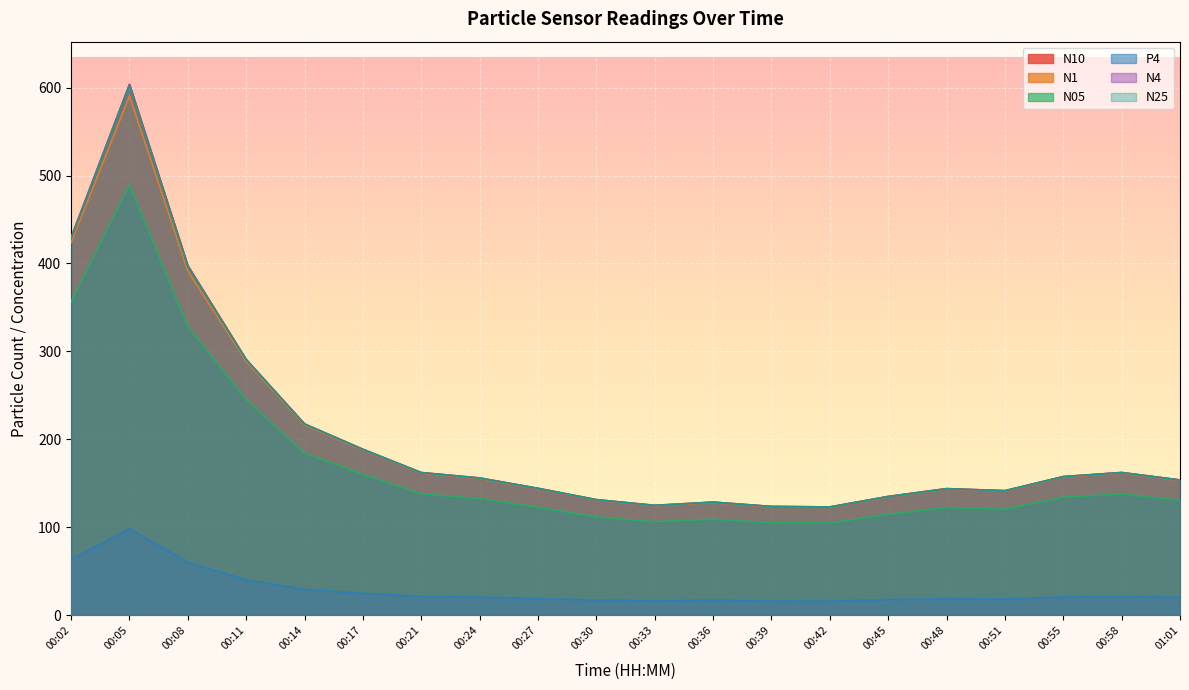

Which series has the largest total across all categories?

N10